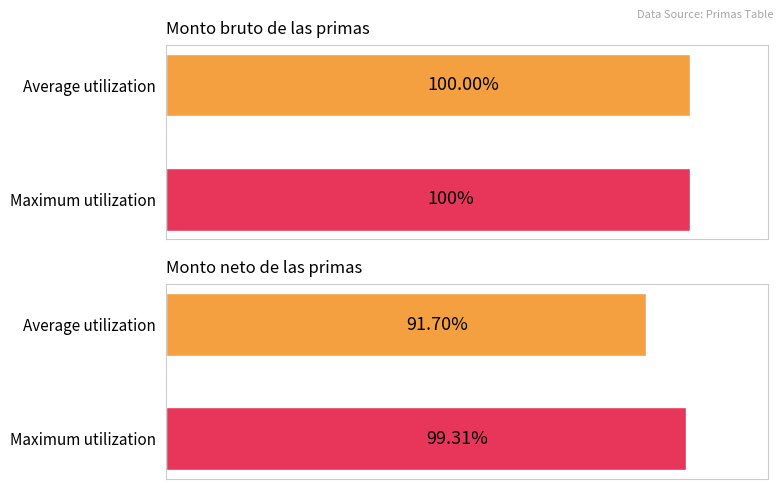

Does the chart contain stacked bars?

No